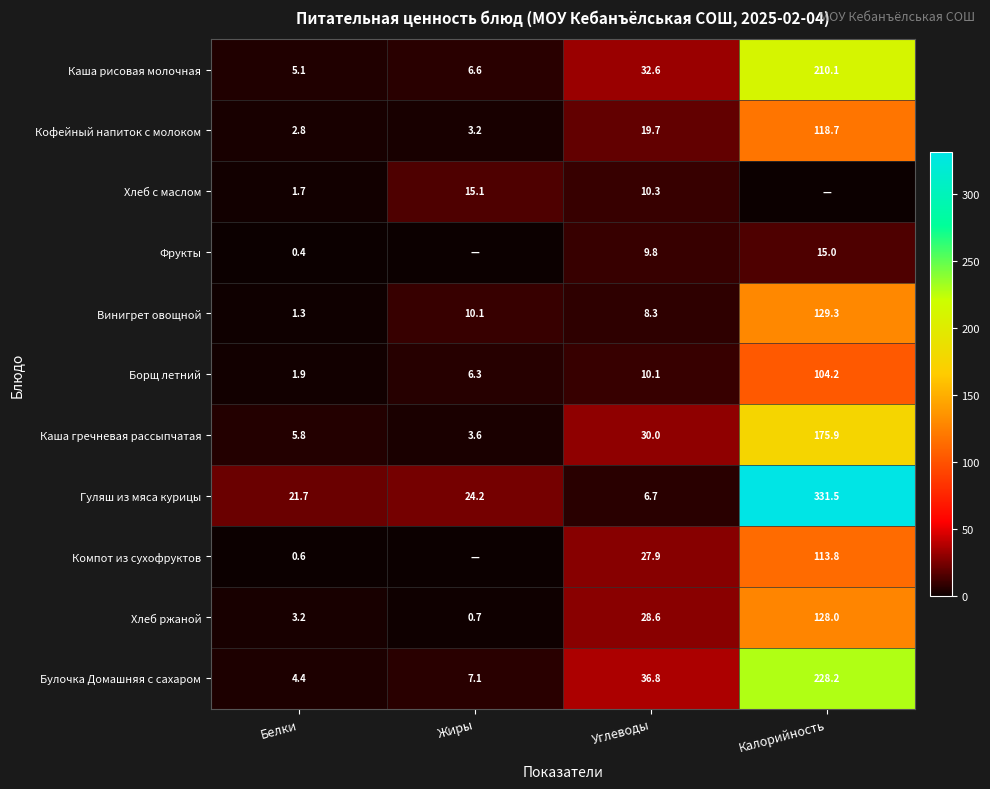

What is the spread (max minus min) of values at Белки?

21.3